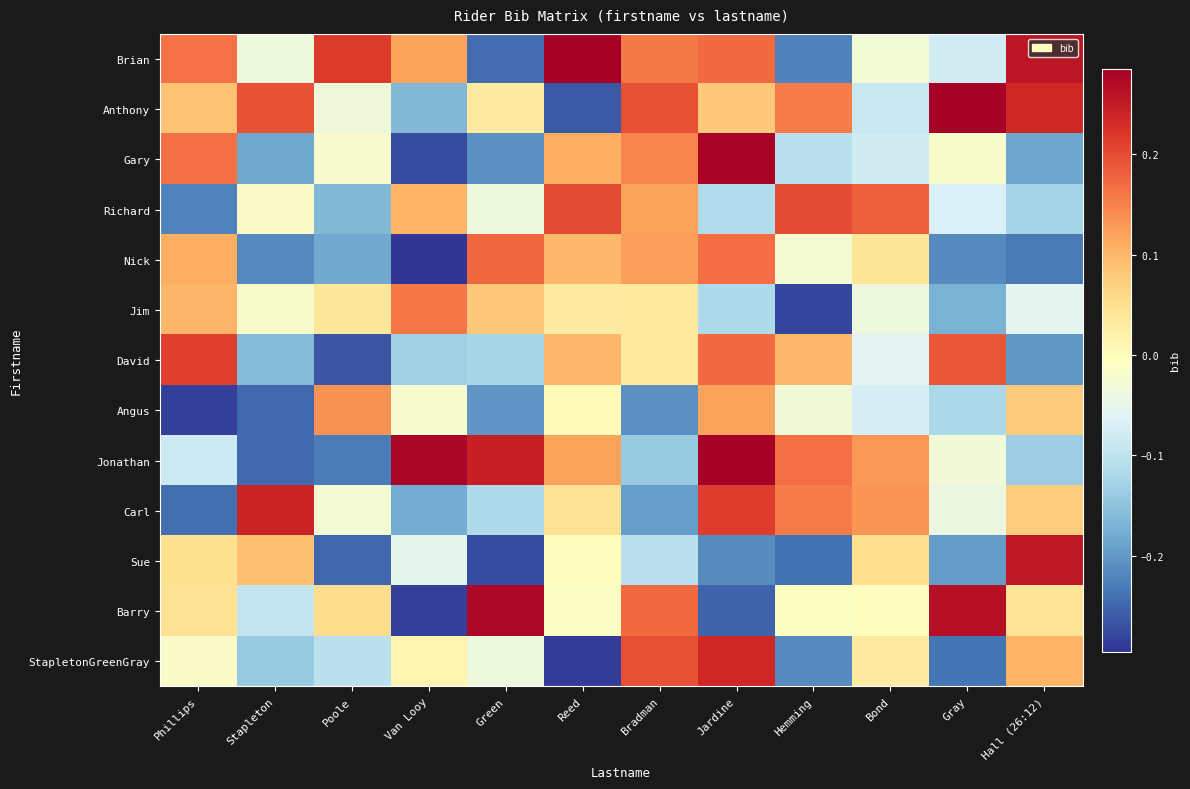

Rank the series at Hall (26:12) from lowest to highest value.

Nick, David, Gary, Jonathan, Richard, Jim, Barry, Carl, Angus, StapletonGreenGray, Anthony, Sue, Brian